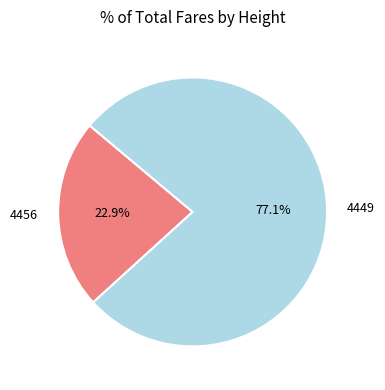

Which category has the biggest portion of the pie?

4449